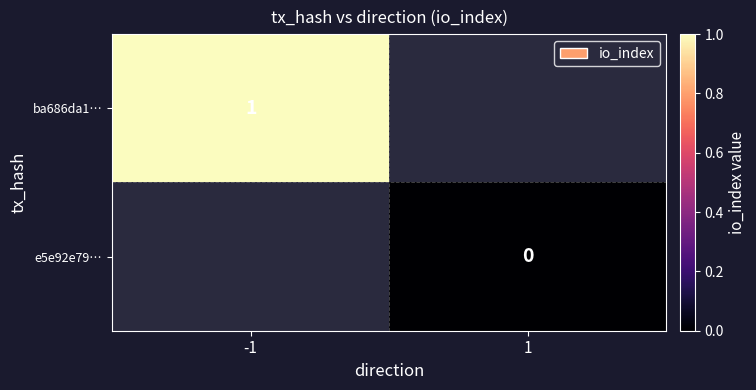

Between -1 and 1, which is larger?

1